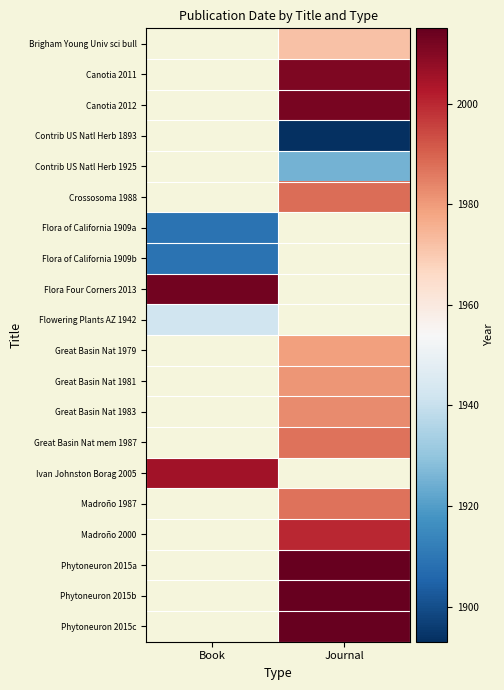

How many distinct data groups are displayed?

20